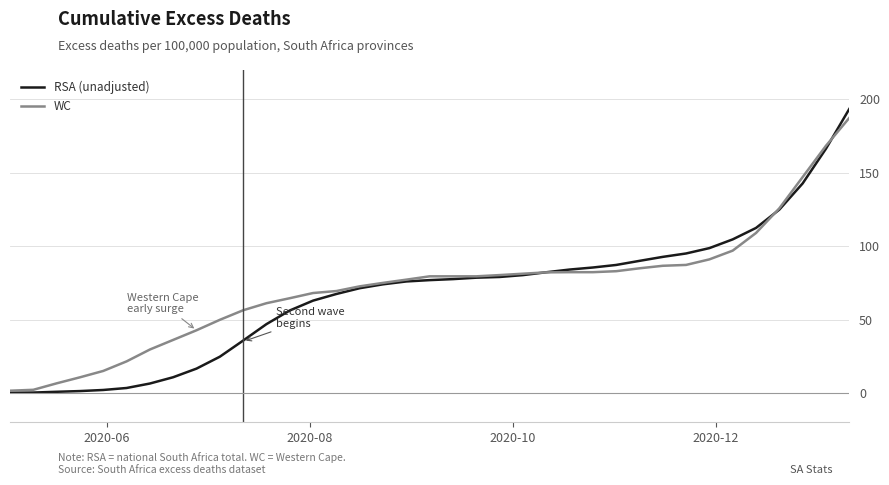

Which series has the widest spread of values?

RSA (unadjusted)